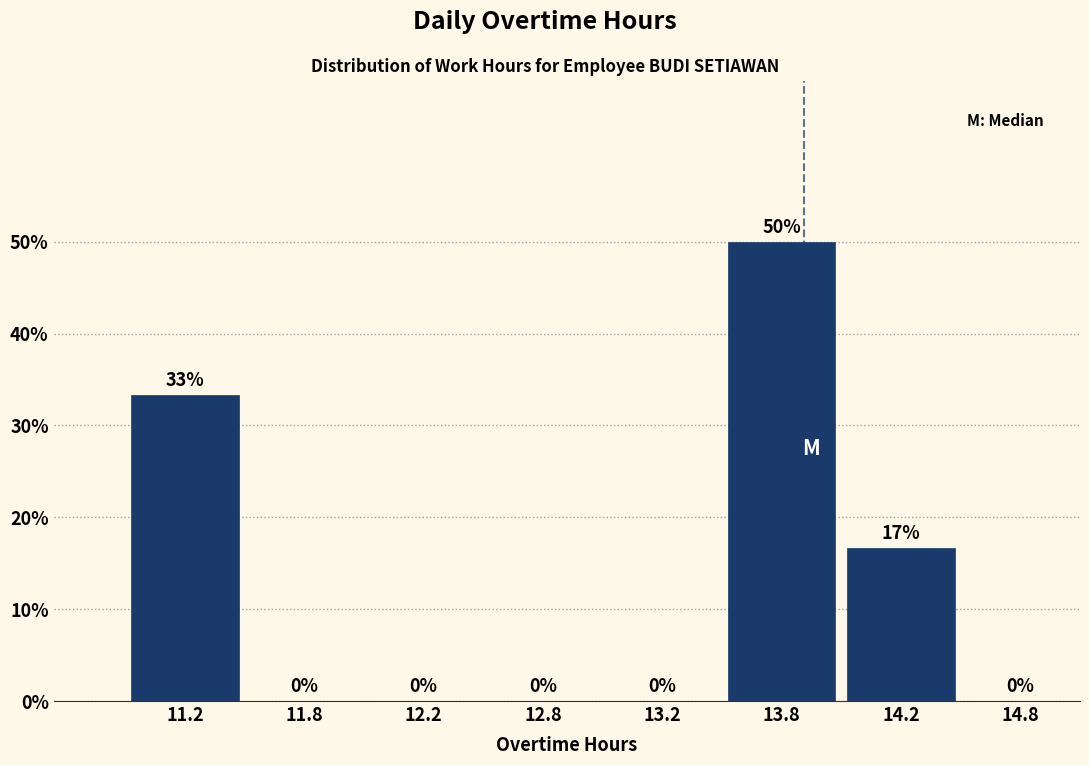

What is the sum of all values?

100.0